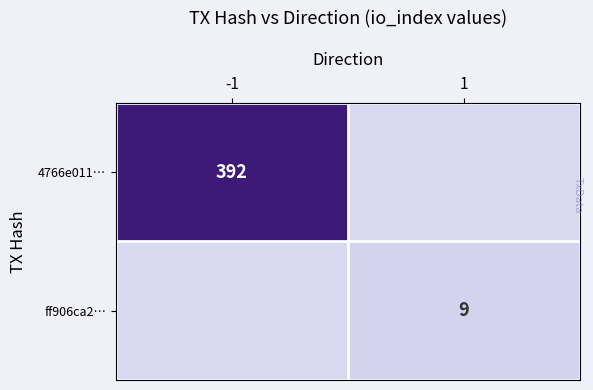

How many distinct data groups are displayed?

2